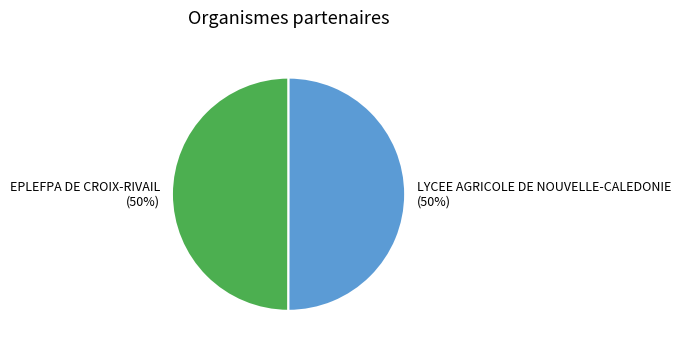

Approximately how many times larger is the value at EPLEFPA DE CROIX-RIVAIL compared to LYCEE AGRICOLE DE NOUVELLE-CALEDONIE?

1.0